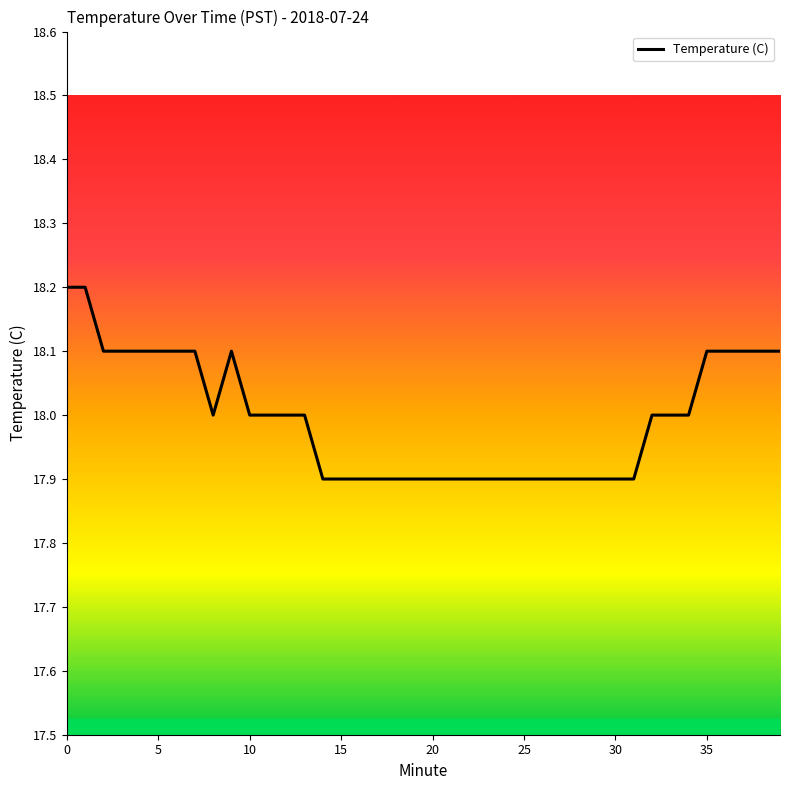

What is the smallest value displayed?

17.9